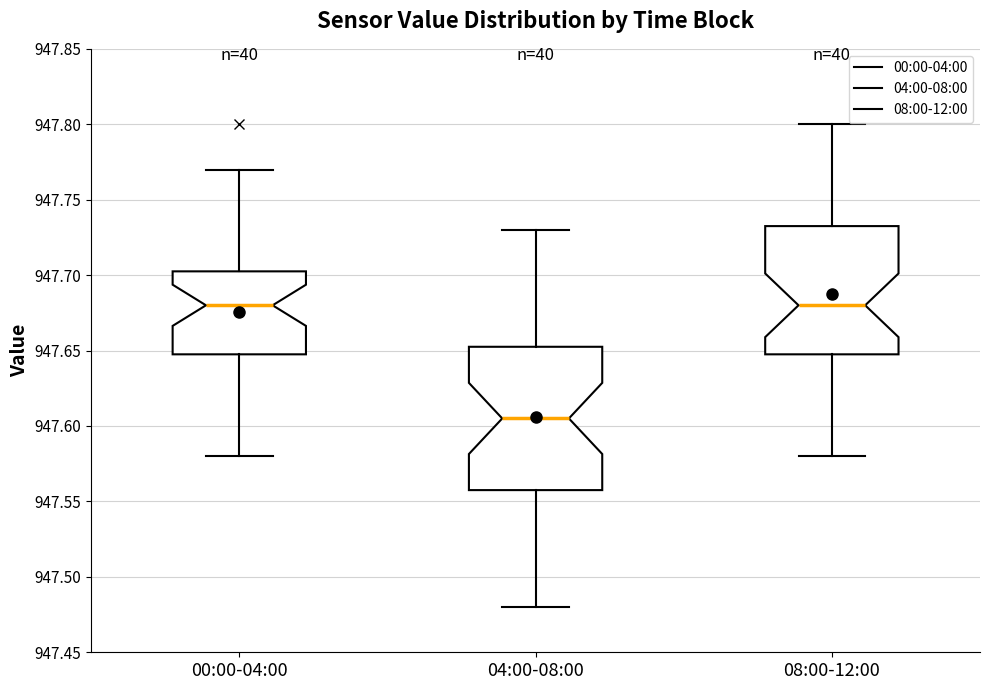

Reading left to right, transcribe this box plot: for each box, give where its median line is, the range the box spans, and where its two whiskers end, as read against the y-axis. The values are not printed on the chart, so give them approximately, as read against the axis.

00:00-04:00: median 947.680, box 947.650 to 947.705, whiskers 947.580 to 947.770
04:00-08:00: median 947.605, box 947.560 to 947.655, whiskers 947.480 to 947.730
08:00-12:00: median 947.680, box 947.650 to 947.735, whiskers 947.580 to 947.800